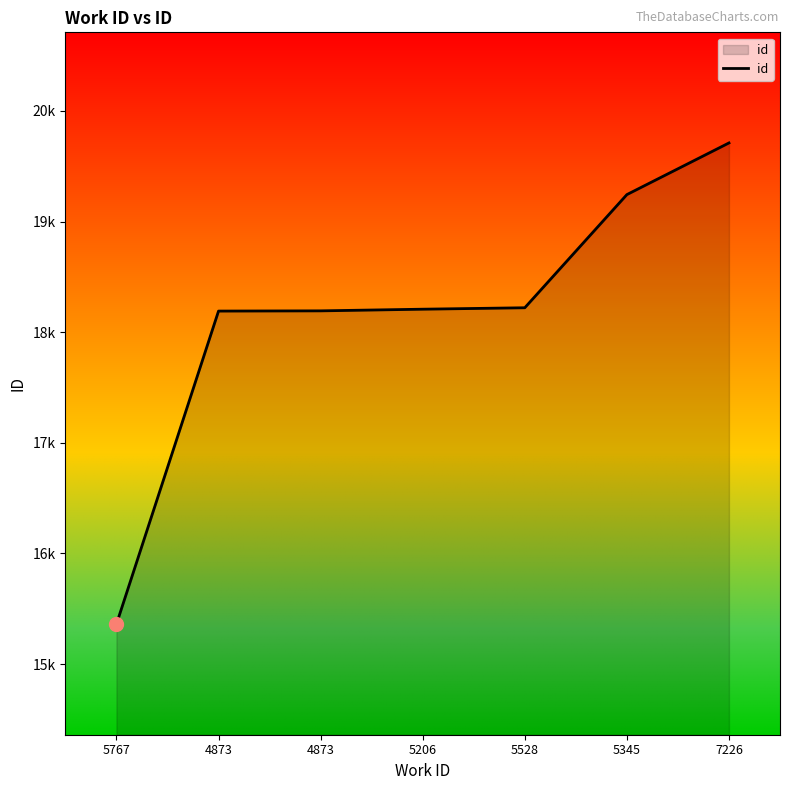

Does the chart have visible grid lines?

No